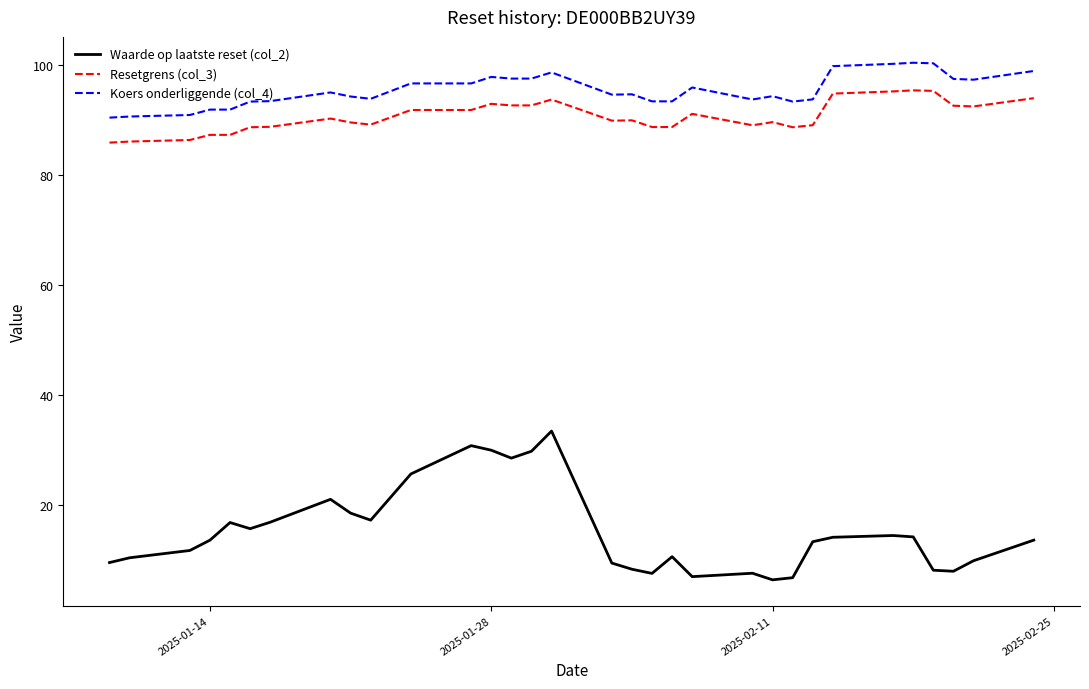

What are all the series names shown in the legend?

Waarde op laatste reset (col_2), Resetgrens (col_3), Koers onderliggende (col_4)